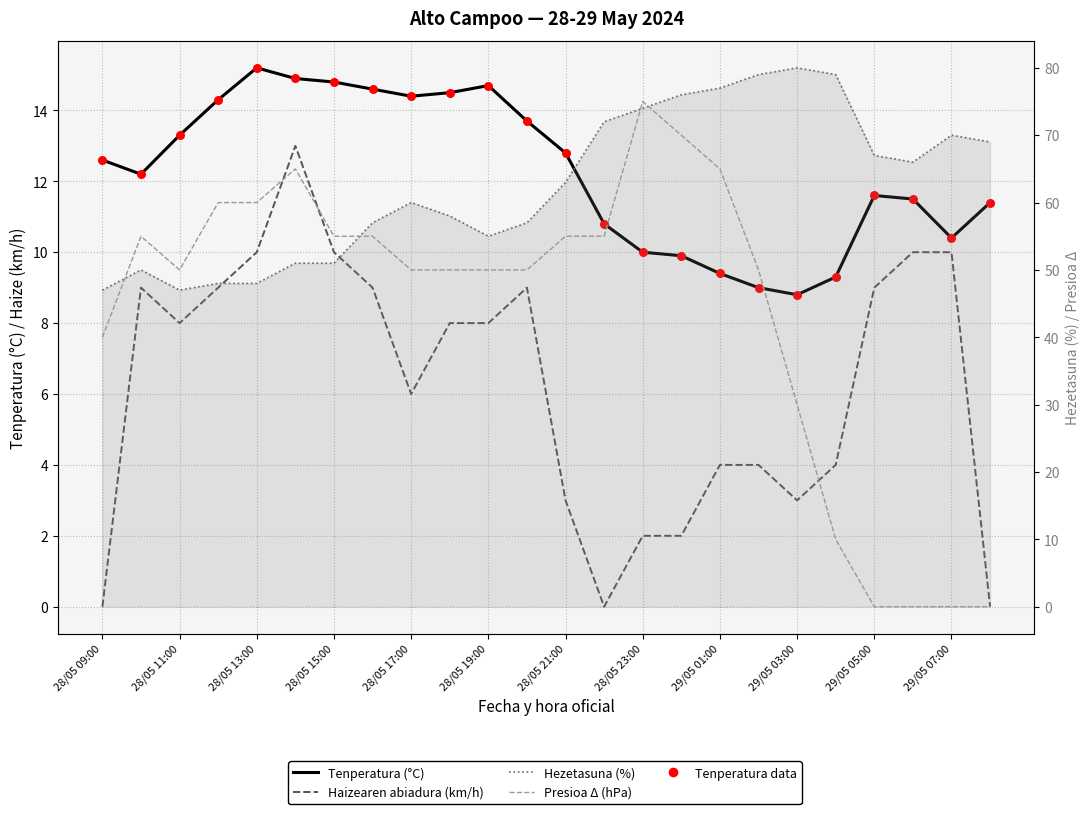

At how many categories does at least one series exceed 20?

24